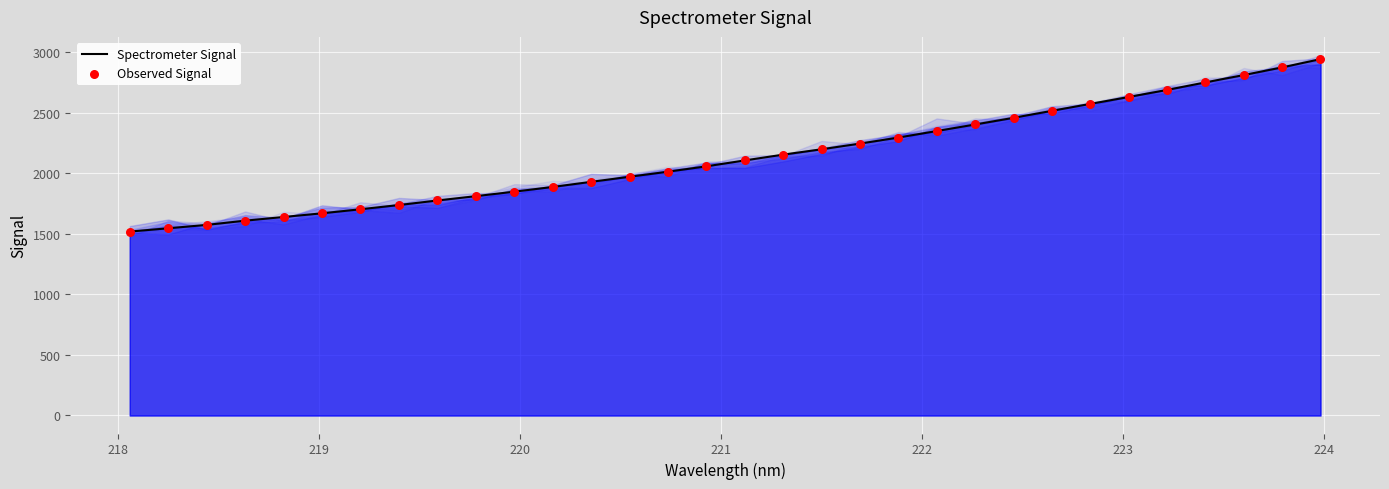

Which series has the widest spread of Y values?

Spectrometer Signal